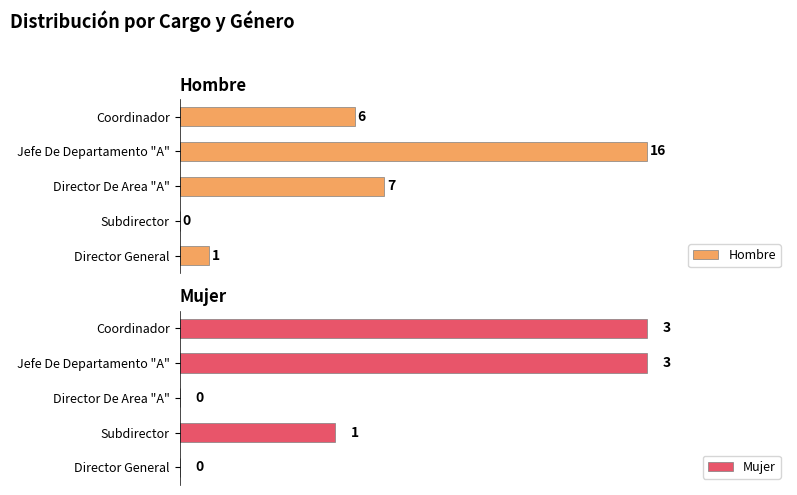

How many positive values does the Mujer series have?

3